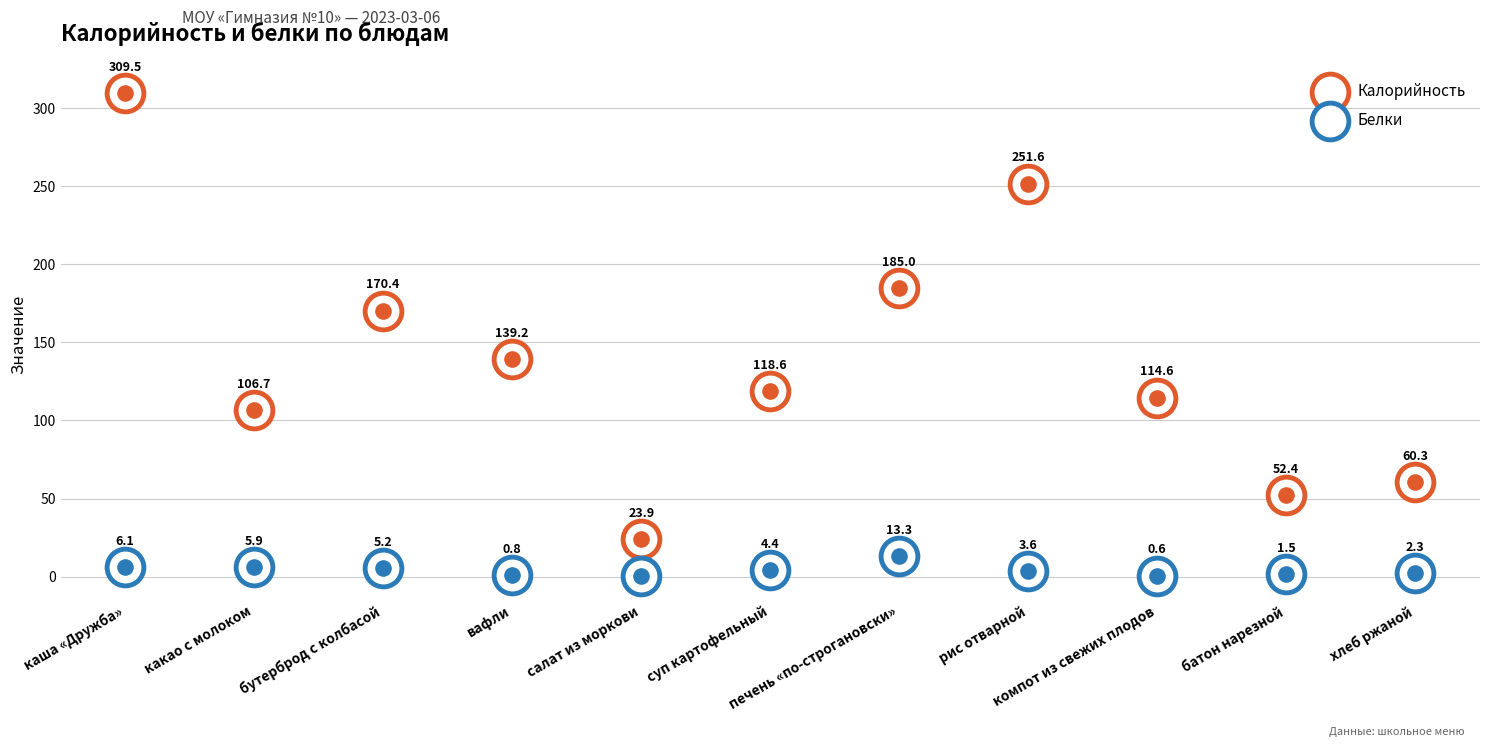

Which series reaches the maximum Y coordinate?

Калорийность